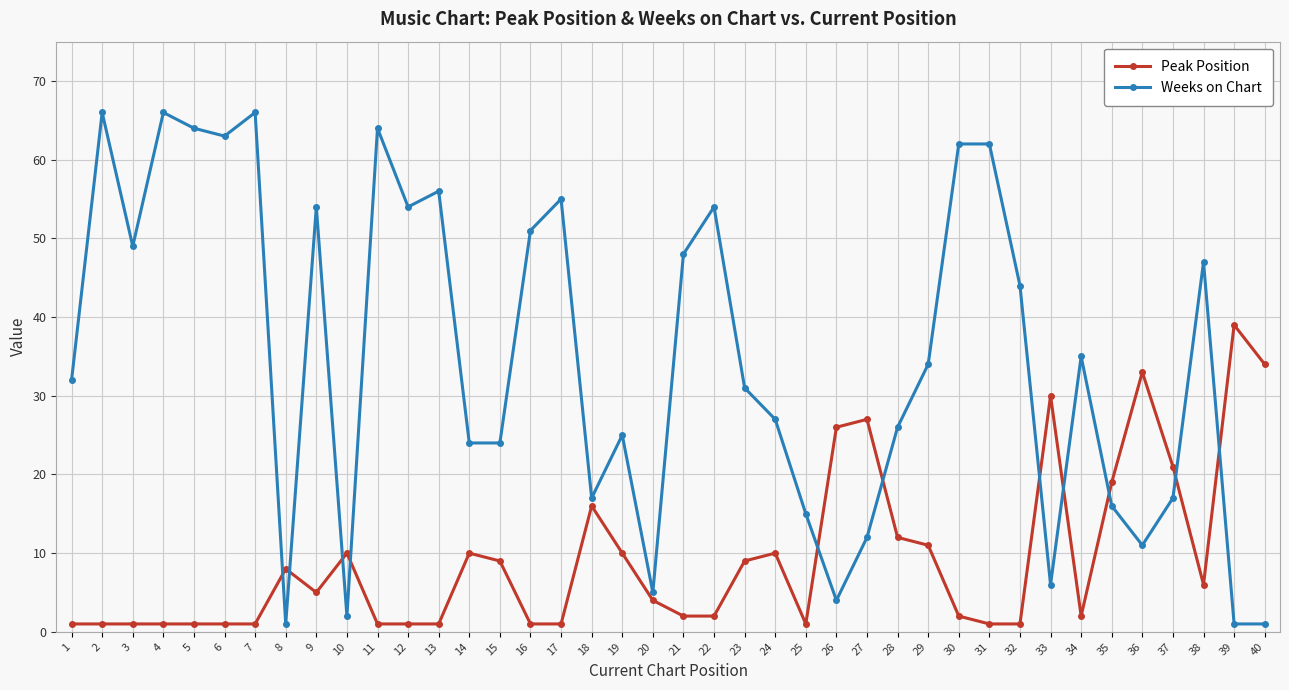

Rank the series by their average value, from lowest to highest.

Peak Position, Weeks on Chart